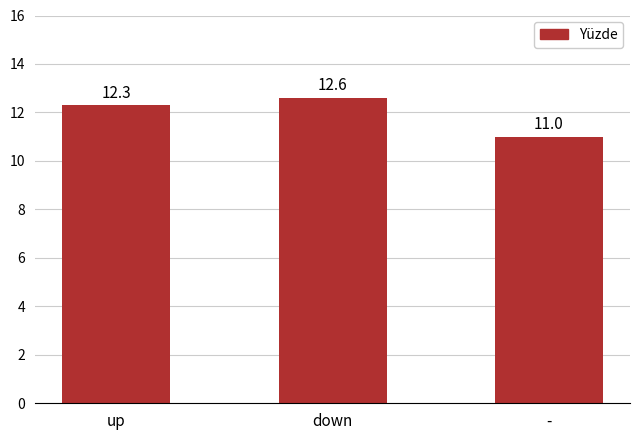

Rank the categories by value from lowest to highest.

-, up, down